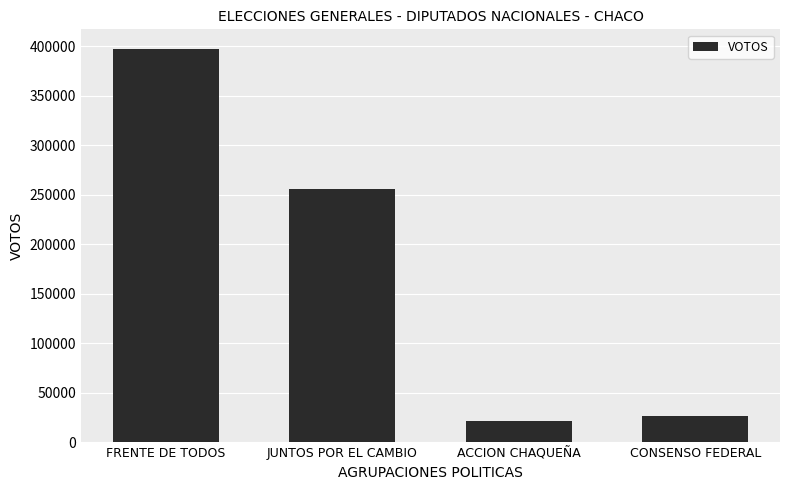

How many data points are less than 255528?

2